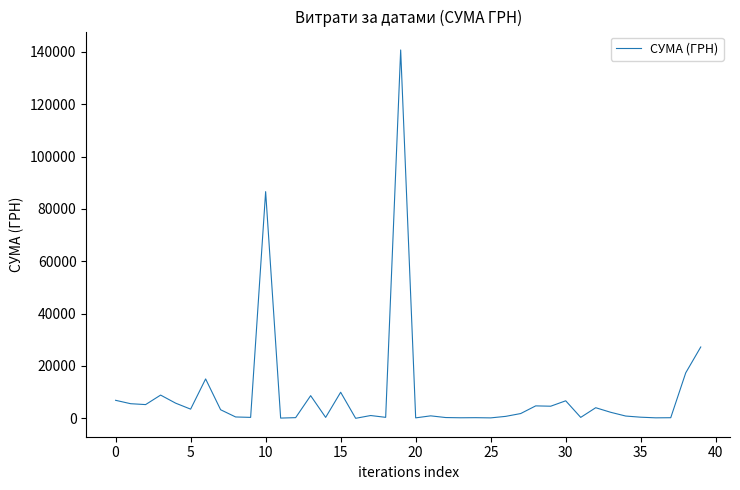

What is the maximum value shown in the chart?

140706.2